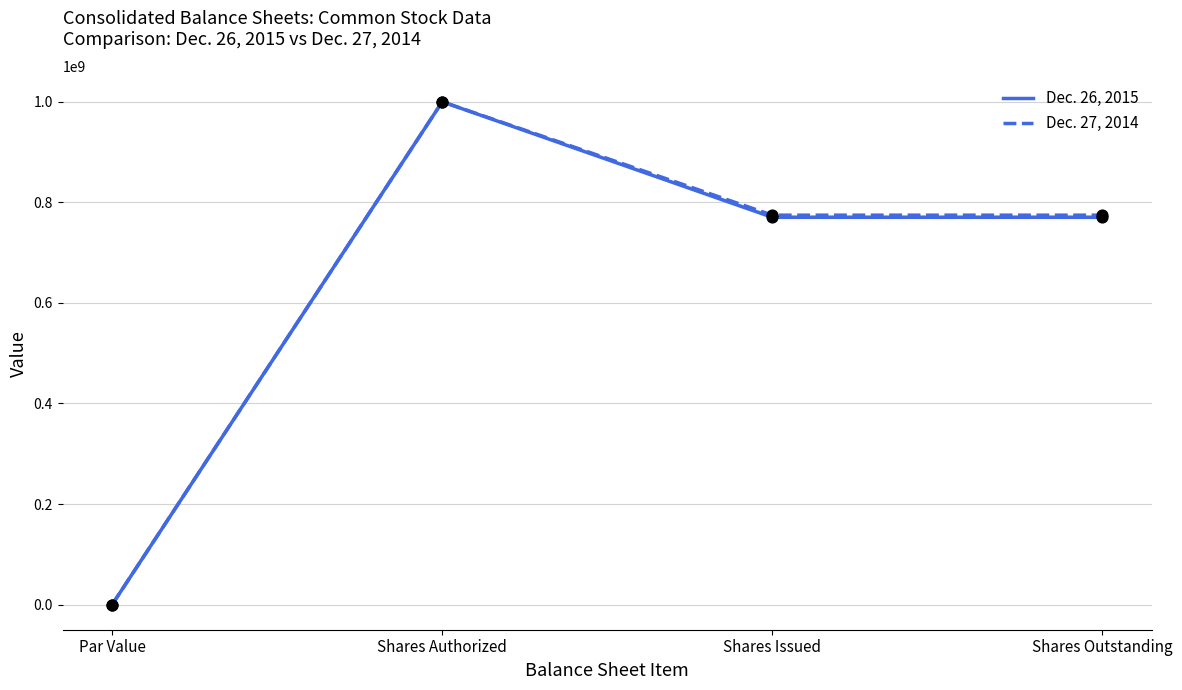

What are all the series names shown in the legend?

Dec. 26, 2015, Dec. 27, 2014